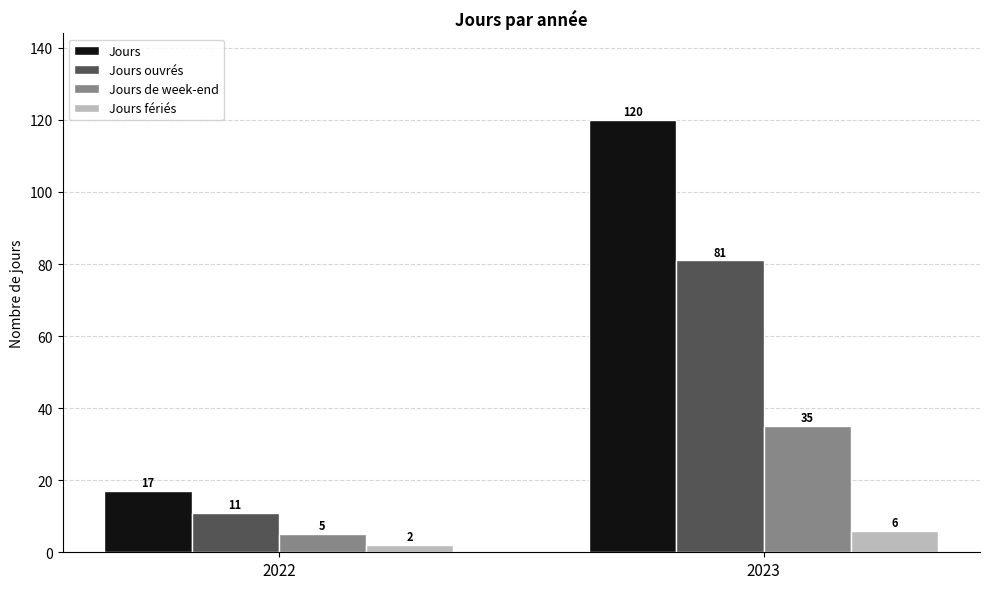

Reading right to left, list all the values displayed in this chart.

Jours: 2023=120	2022=17
Jours ouvrés: 2023=81	2022=11
Jours de week-end: 2023=35	2022=5
Jours fériés: 2023=6	2022=2